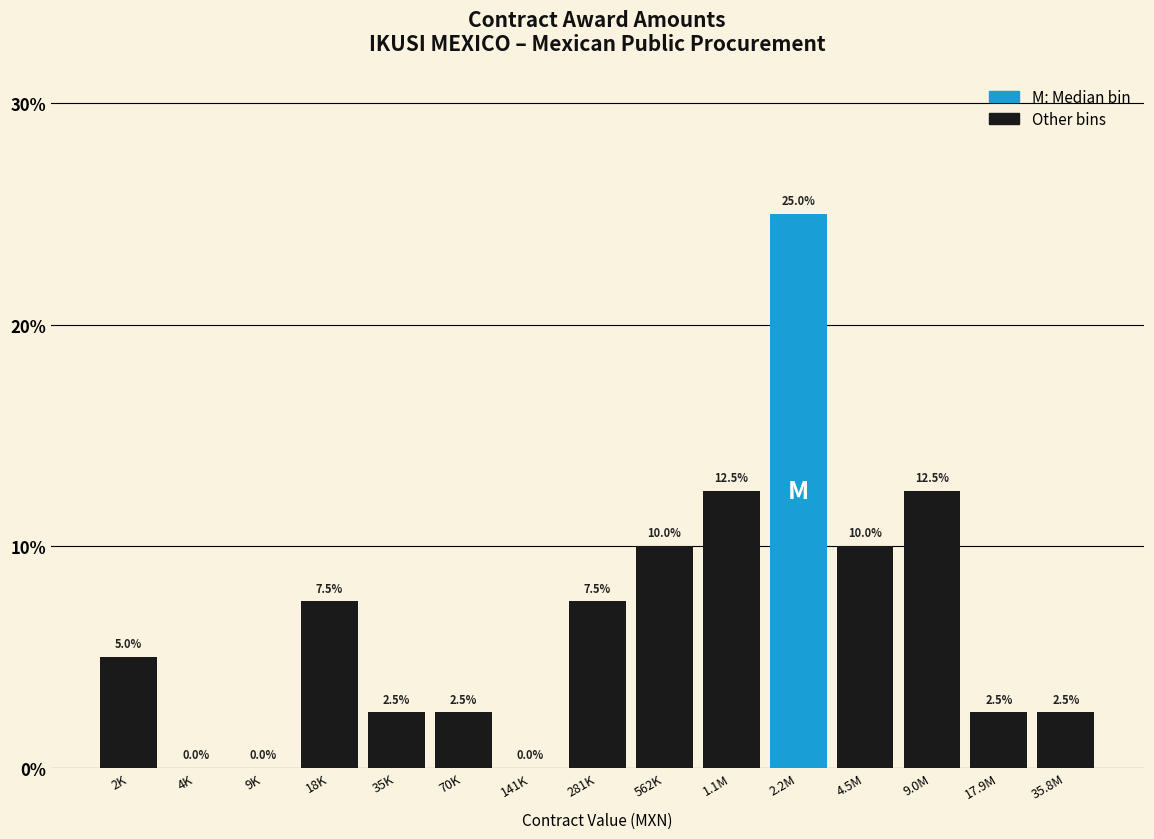

Reading left to right, extract all data points from this chart.

2K=5.0	4K=0.0	9K=0.0	18K=7.5	35K=2.5	70K=2.5	141K=0.0	281K=7.5	562K=10.0	1.1M=12.5	2.2M=25.0	4.5M=10.0	9.0M=12.5	17.9M=2.5	35.8M=2.5